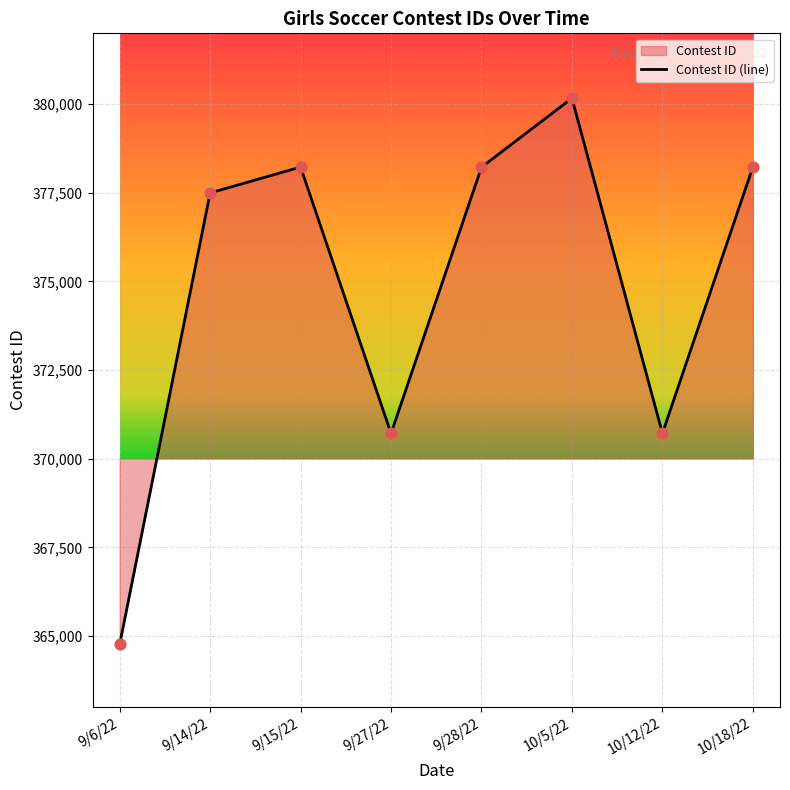

What is the change in value from 10/5/22 to 10/18/22?

-1939